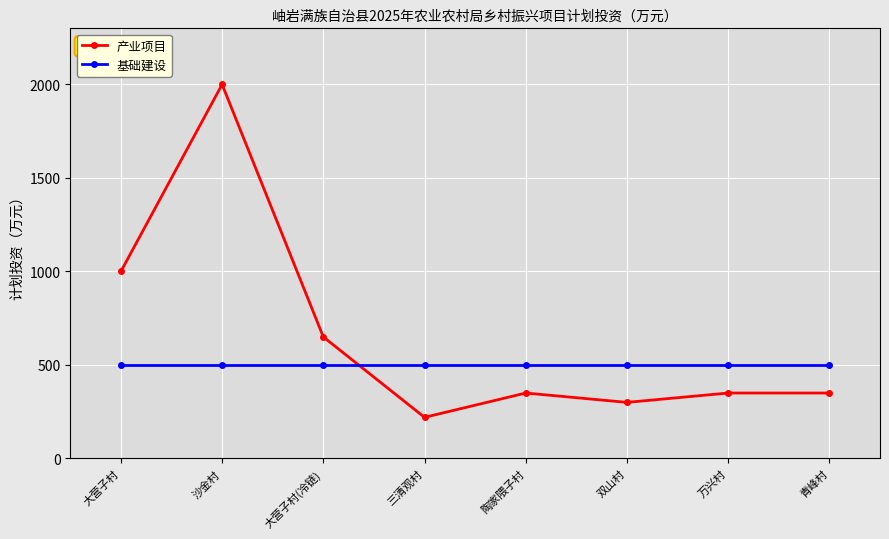

Which series changed the most between 双山村 and 万兴村?

产业项目